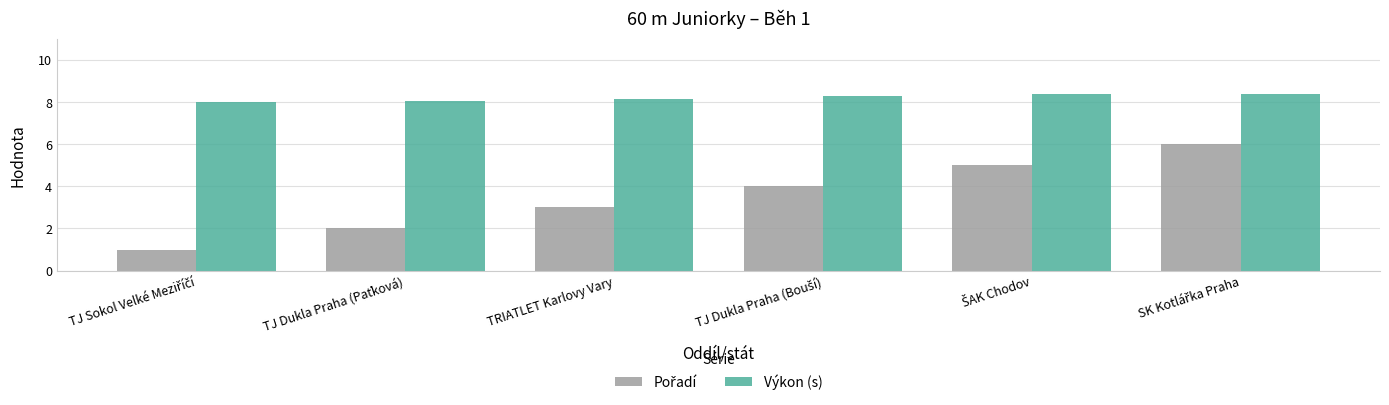

Which series has the largest total across all categories?

Výkon (s)